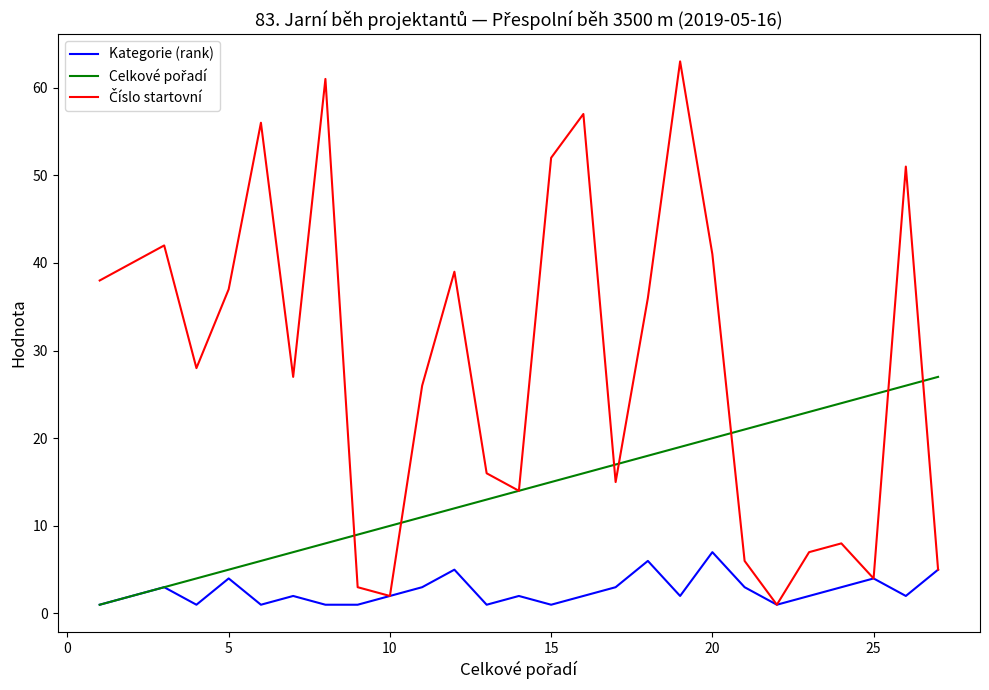

What is the greatest value displayed?

63